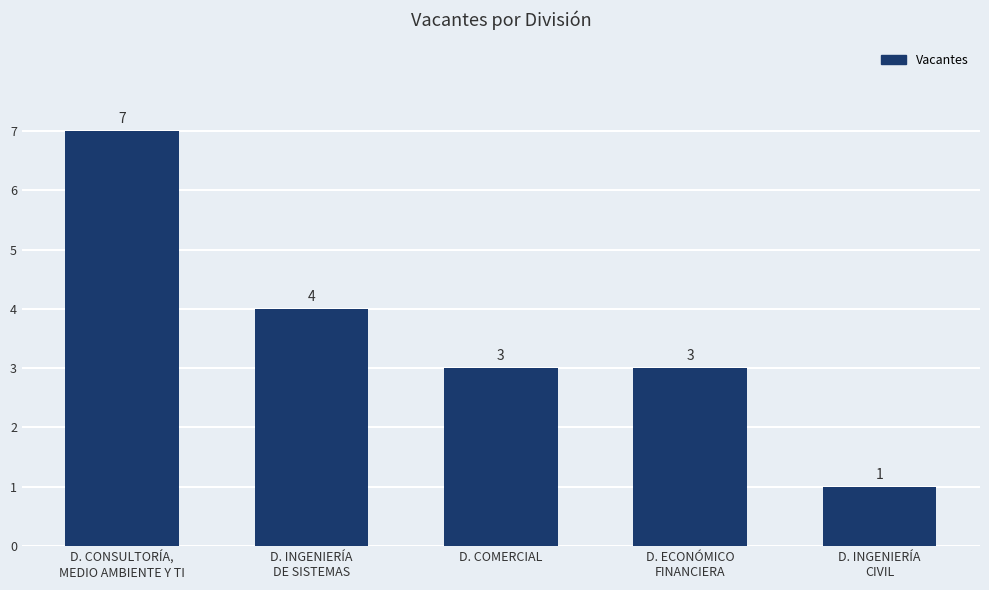

Is it true that the value at D. INGENIERÍA
CIVIL is 2?

False